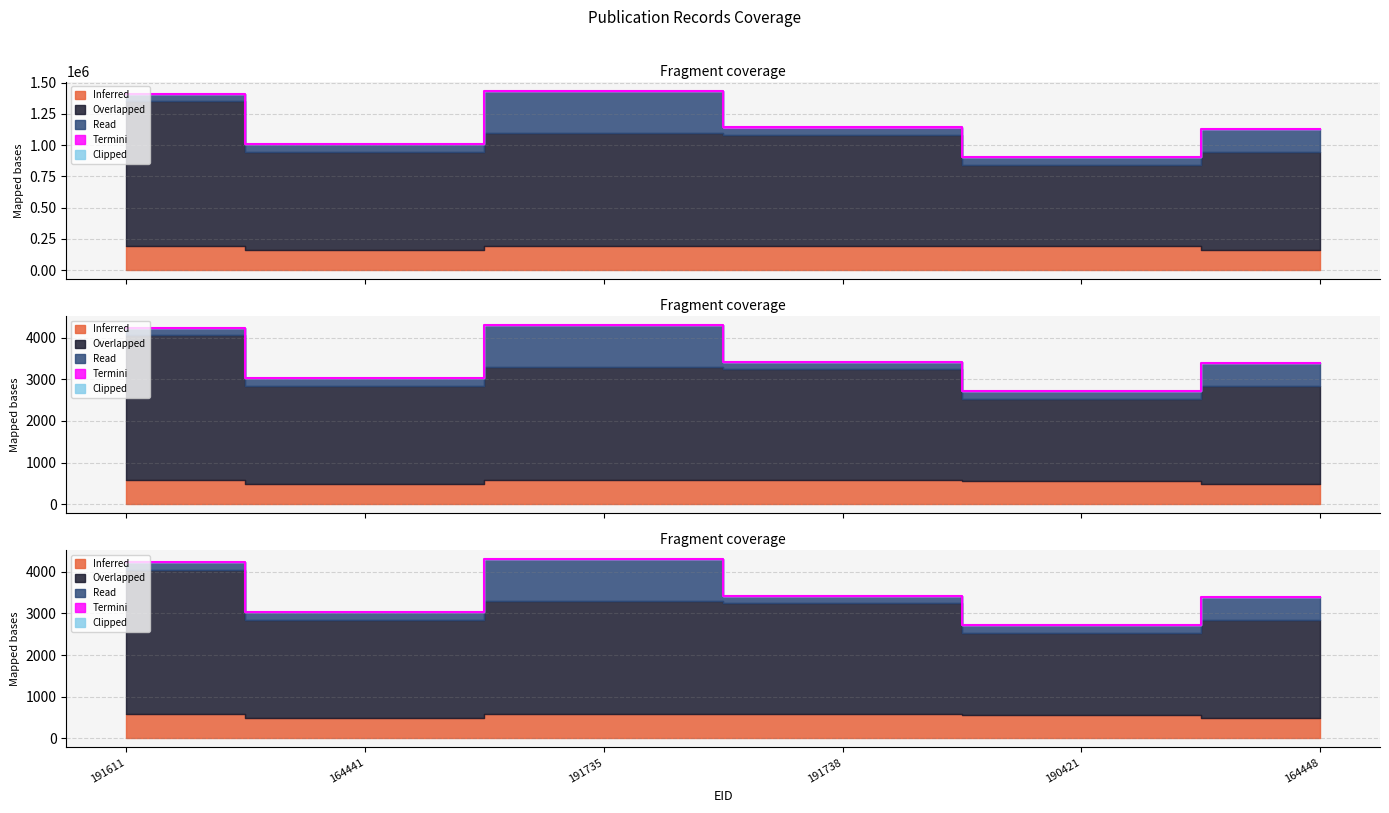

List the series in order of their peak value, highest first.

Overlapped, Read, Inferred, Termini, Clipped